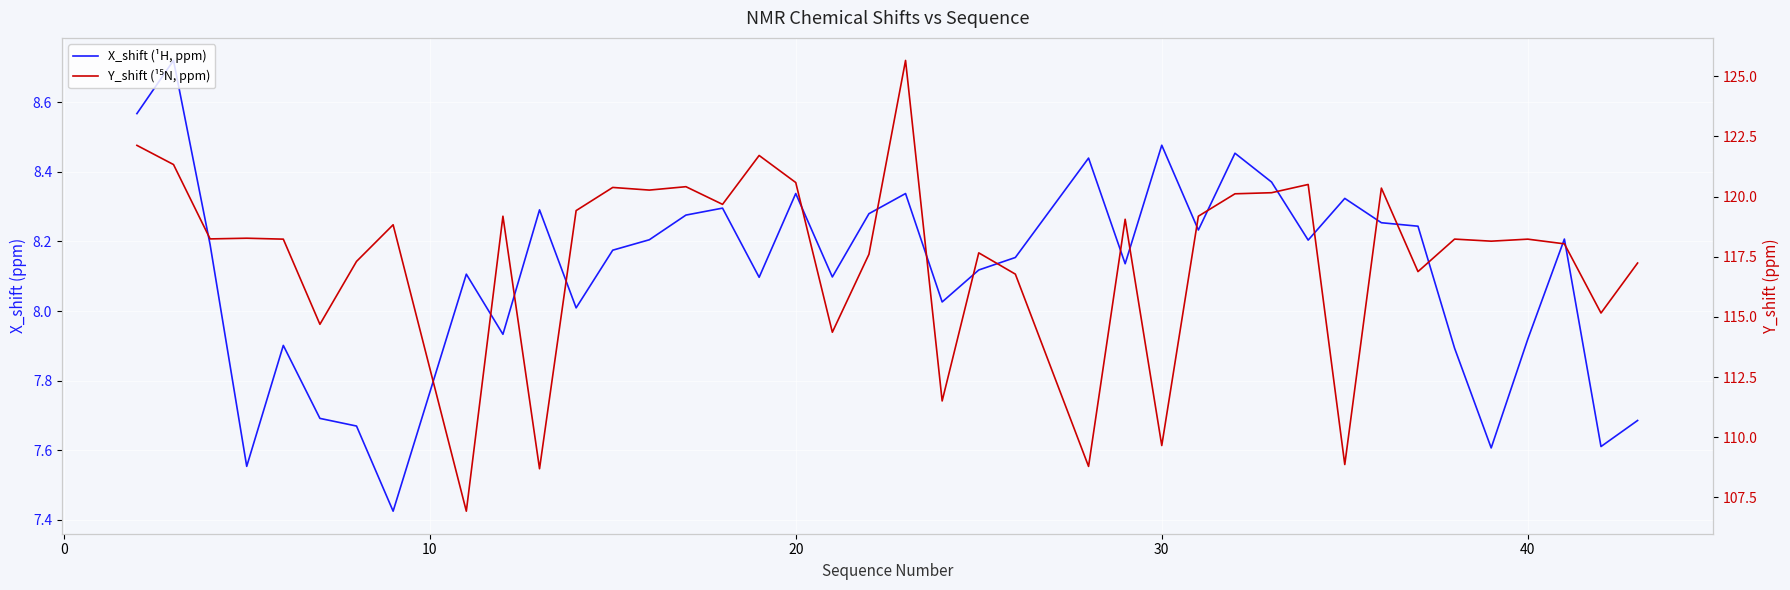

Reading left to right, list all the values displayed in this chart.

X_shift (¹H, ppm): 8.6	8.7	8.2	7.6	7.9	7.7	7.7	7.4	8.1	7.9	8.3	8.0	8.2	8.2	8.3	8.3	8.1	8.3	8.1	8.3	8.3	8.0	8.1	8.2	8.4	8.1	8.5	8.2	8.5	8.4	8.2	8.3	8.3	8.2	7.9	7.6	7.9	8.2	7.6	7.7
Y_shift (¹⁵N, ppm): 122.1	121.3	118.2	118.3	118.2	114.7	117.3	118.8	106.9	119.2	108.7	119.4	120.4	120.3	120.4	119.7	121.7	120.6	114.4	117.6	125.7	111.5	117.7	116.8	108.8	119.1	109.7	119.2	120.1	120.2	120.5	108.9	120.3	116.9	118.2	118.1	118.2	118.0	115.2	117.2